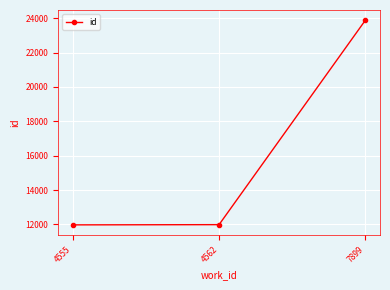

Where is the data nearest to the value 17926?

4562